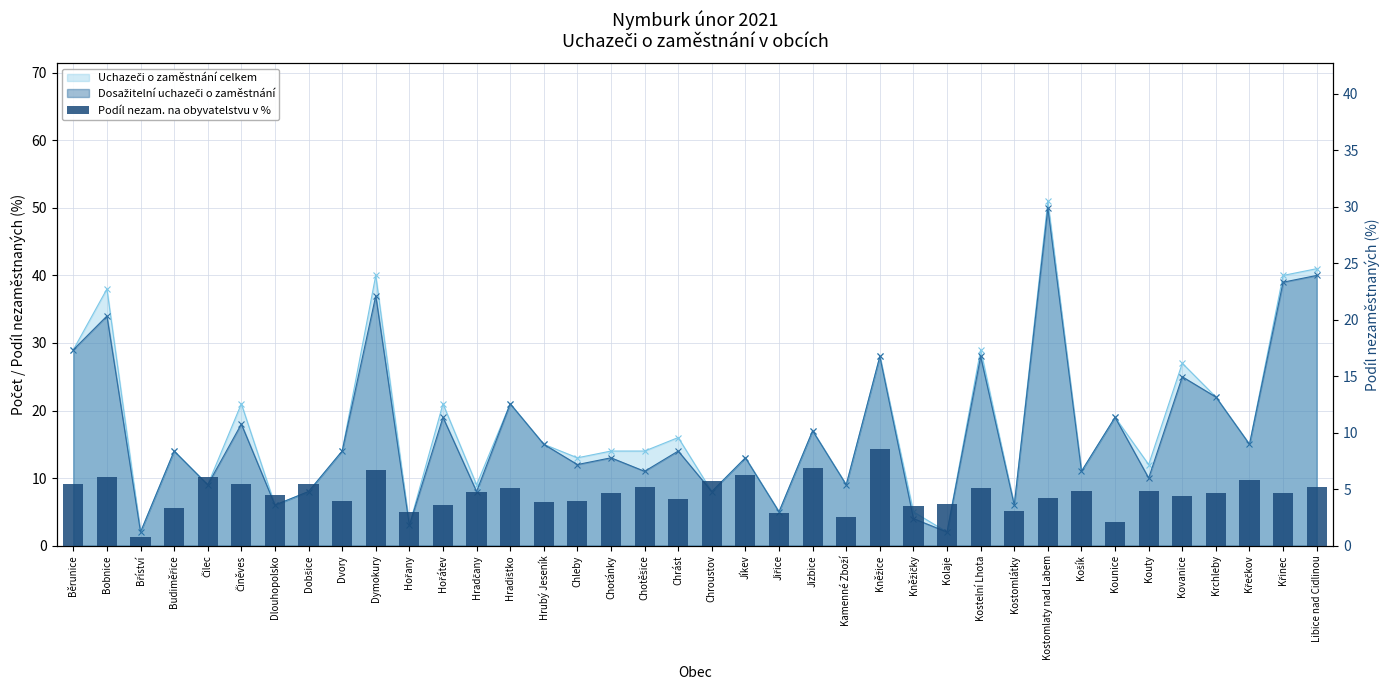

Are the bars horizontal?

No